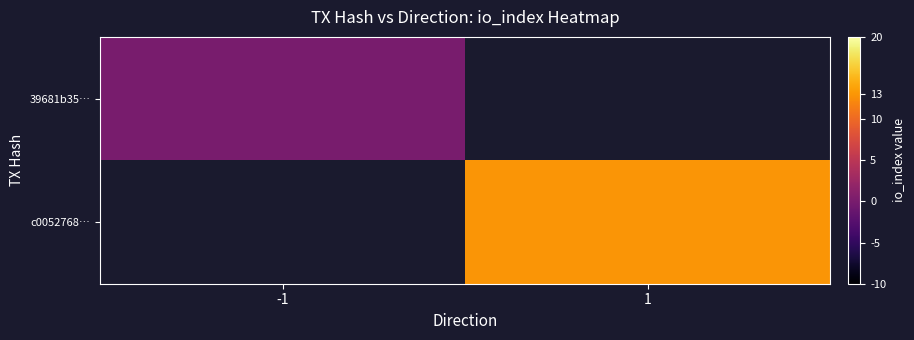

Where is 39681b35… nearest to the value 0?

-1